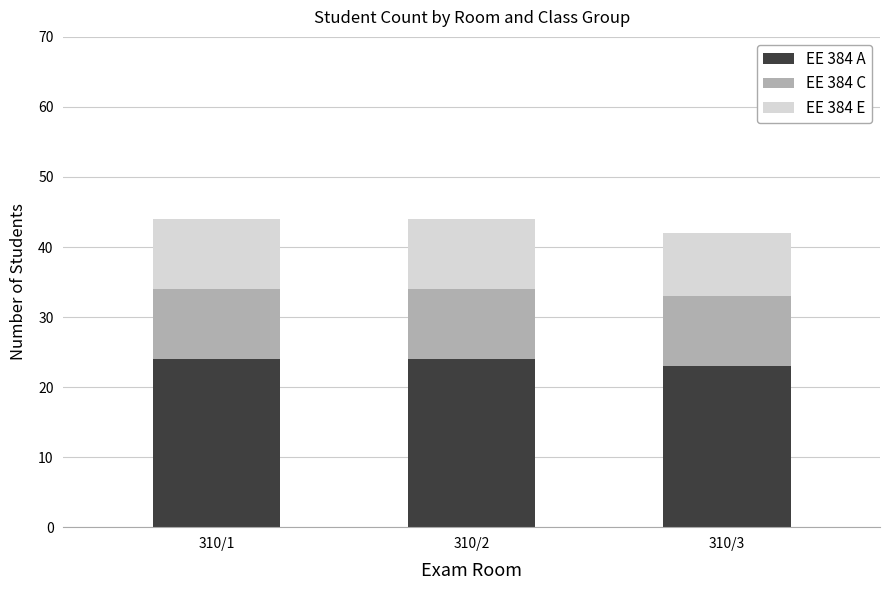

How many bars are there in total?

3